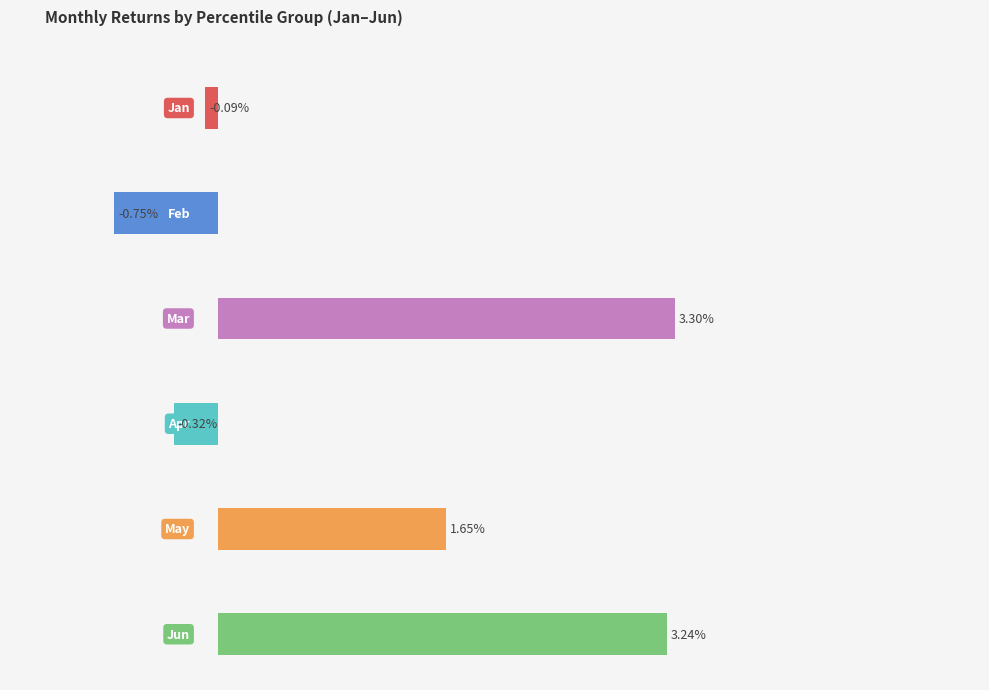

The Feb series shows -0.0 at pct15. True or false?

False